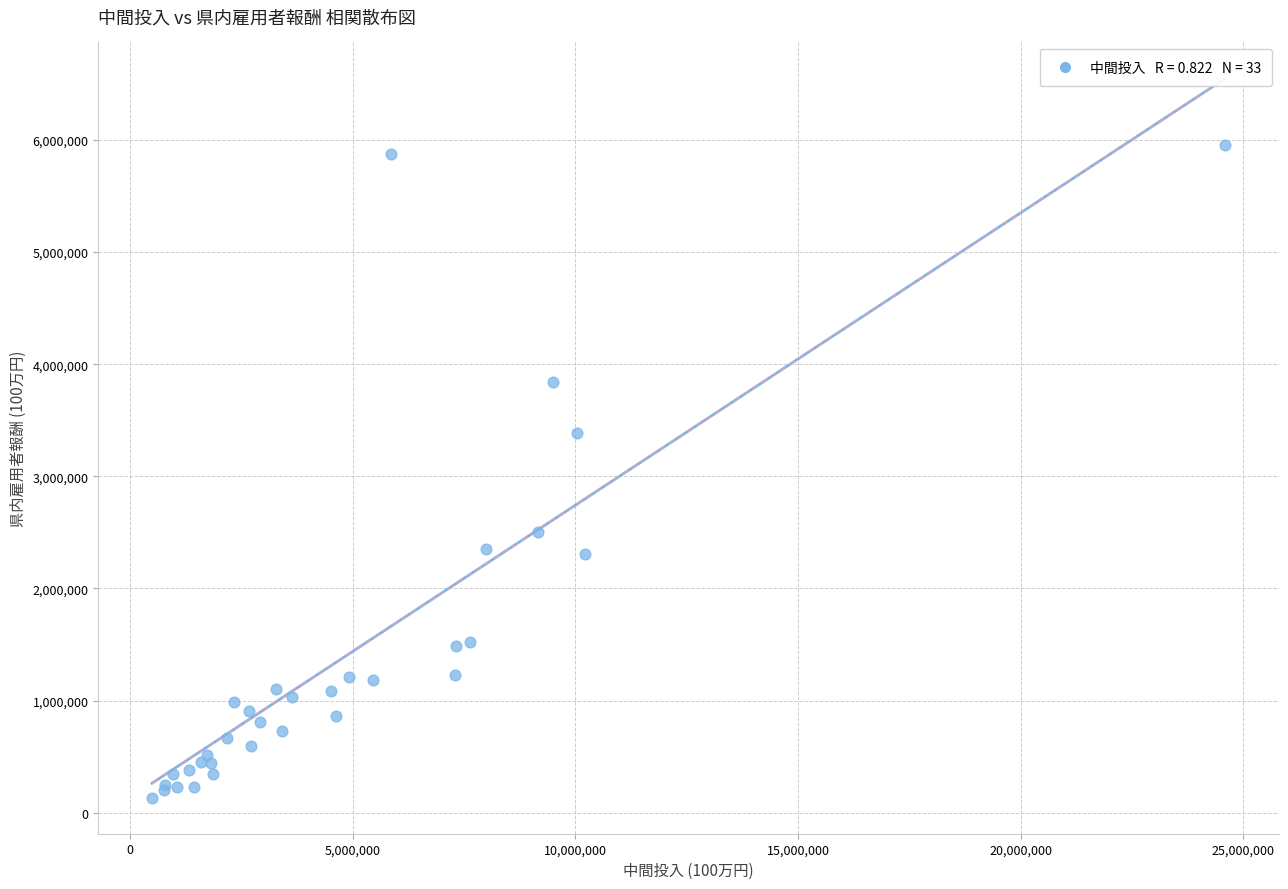

What Y value in the scatter plot is closest to 3046117?

3387112